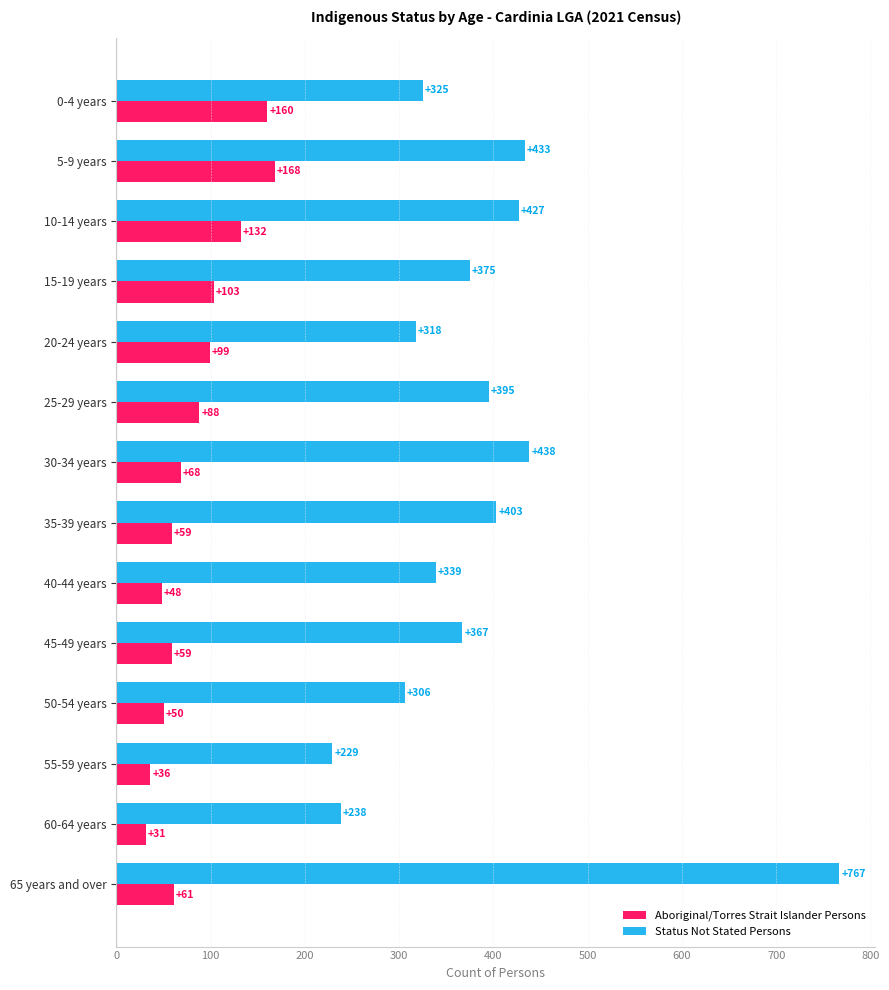

How many values in the Status Not Stated Persons series are below 375?

7